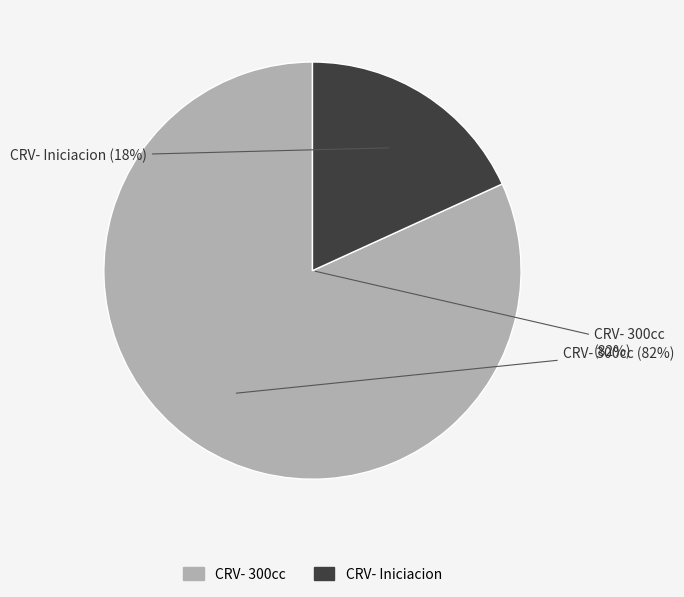

Is it true that CRV- Iniciacion is 31% of the pie?

False